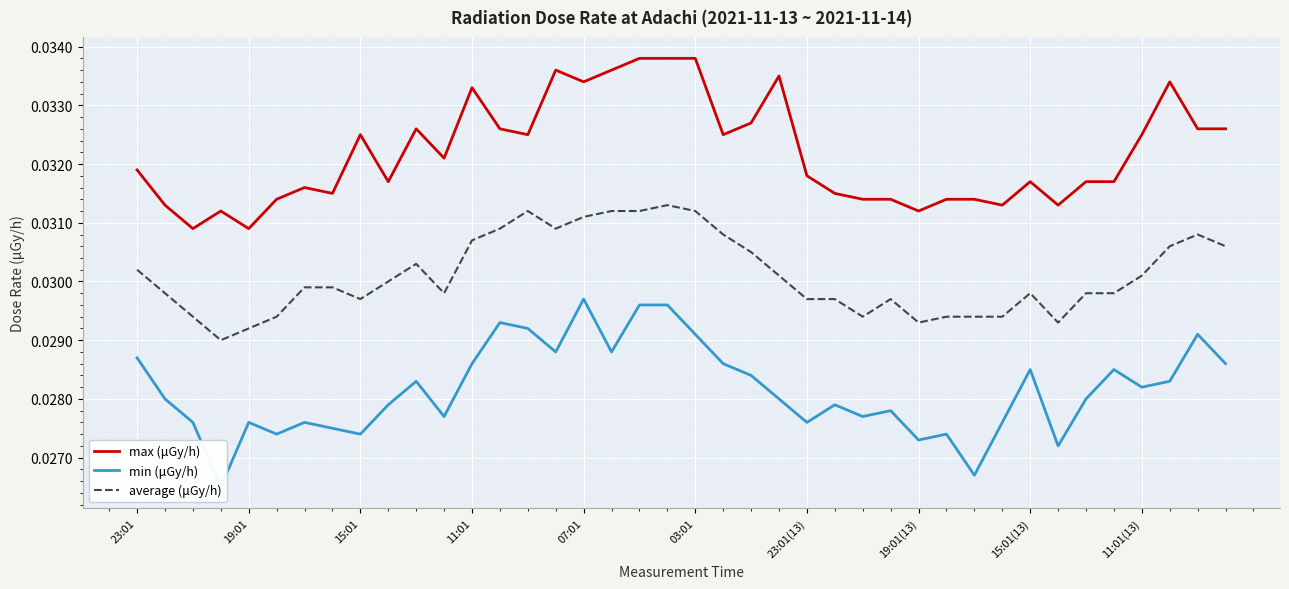

True or false: max (μGy/h) and average (μGy/h) cross at least once.

False